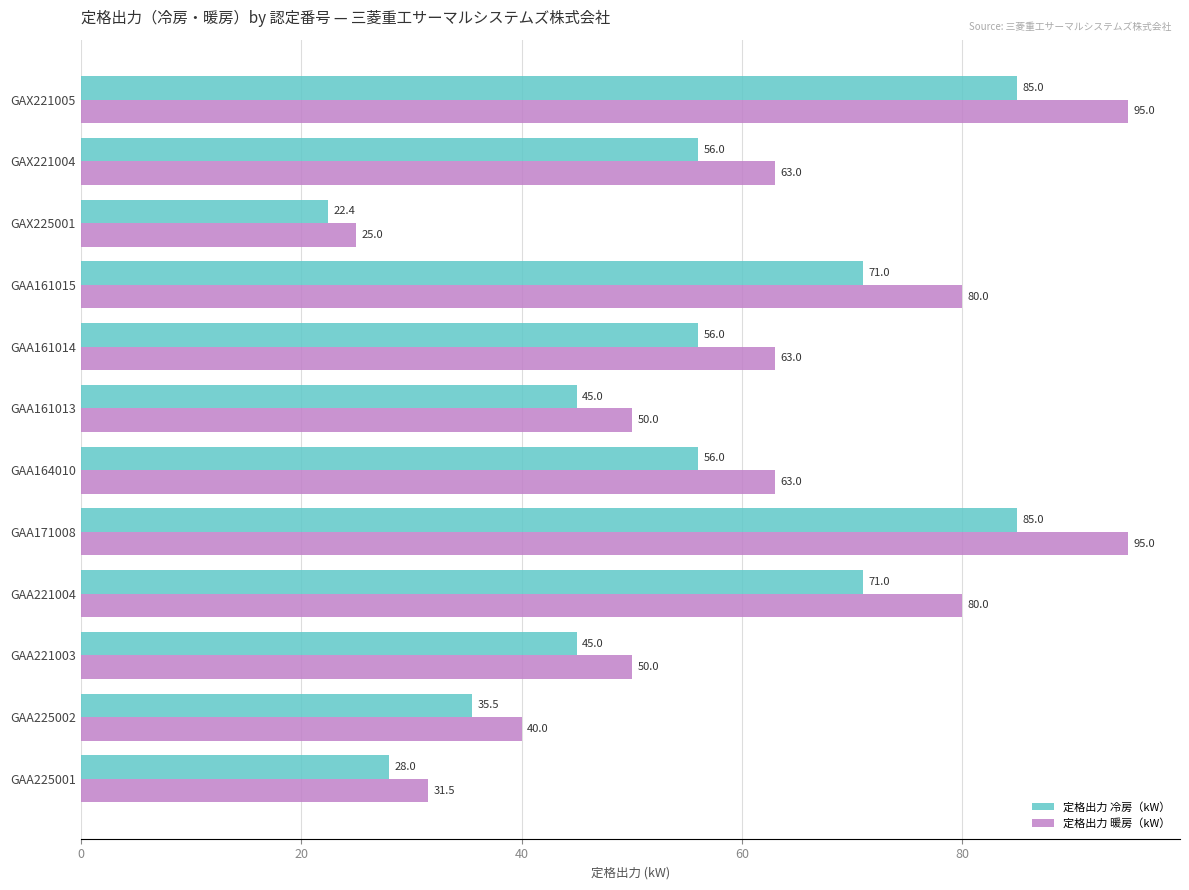

What is the average value of the 定格出力 冷房（kW） series?

54.7